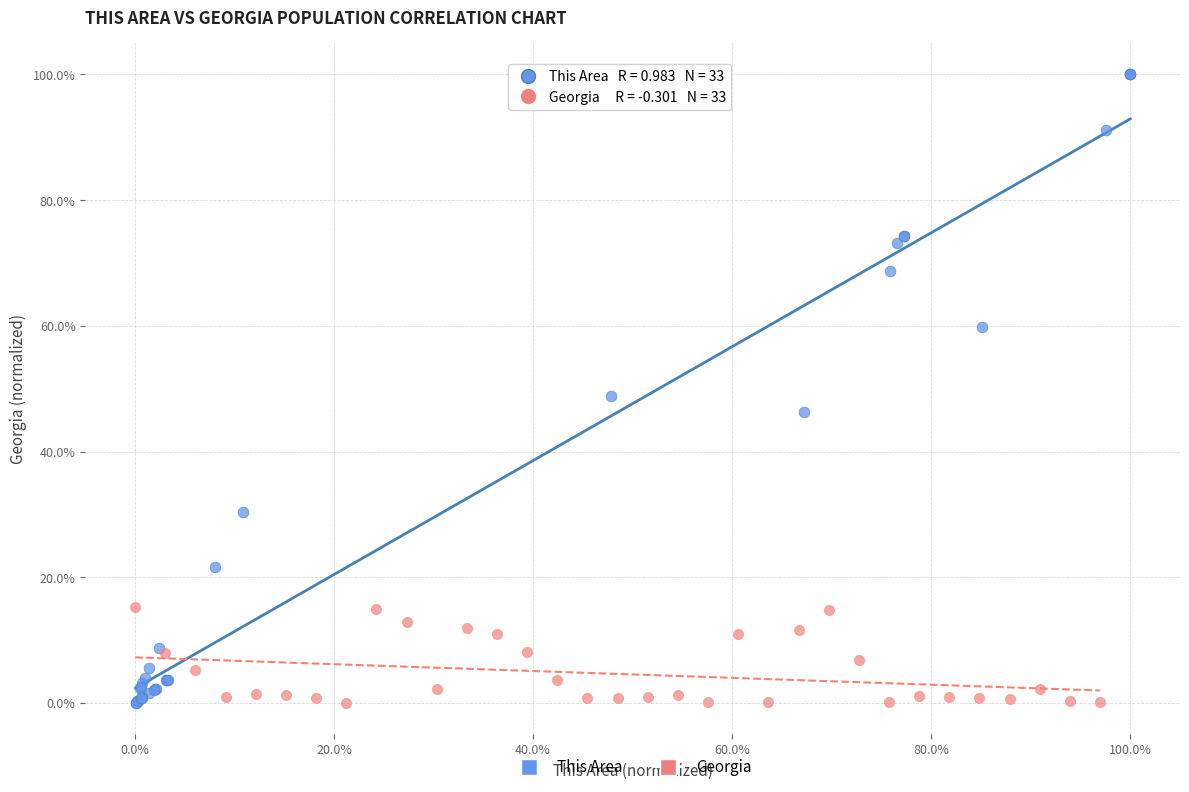

Which series contains the highest Y value?

This Area